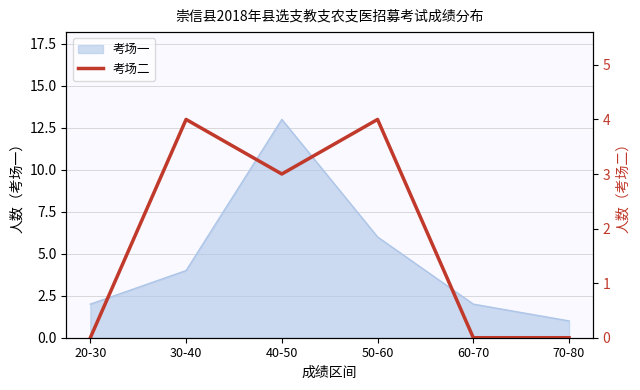

At which label is 考场一 closest to 7?

50-60